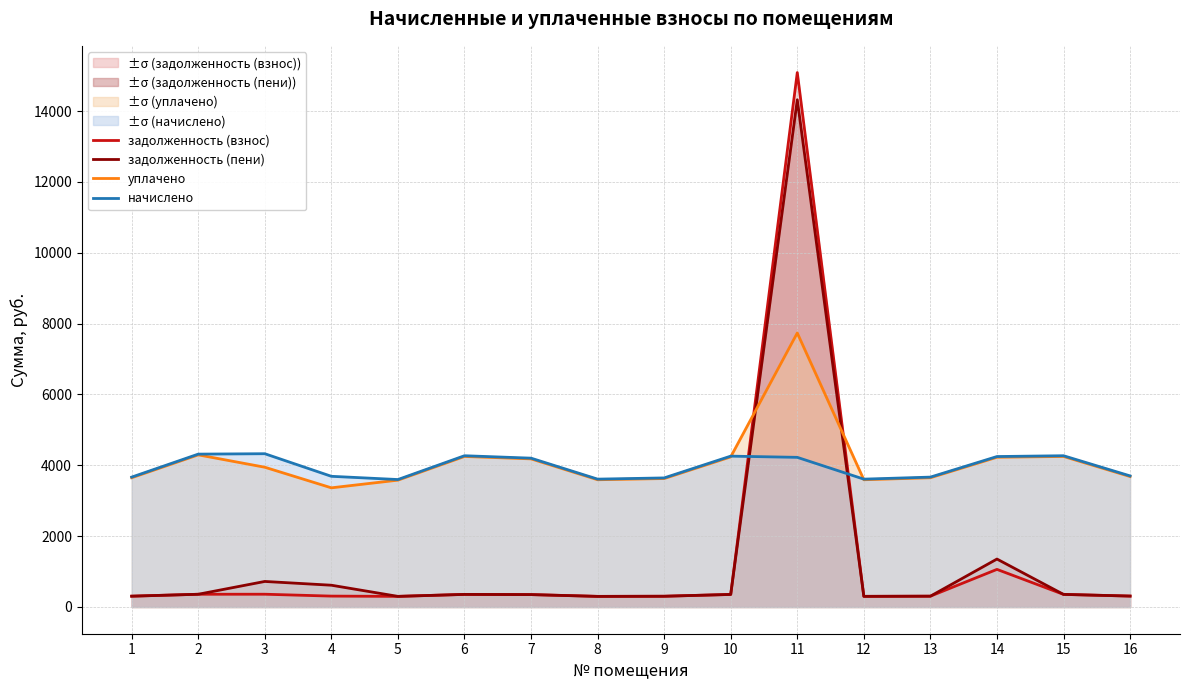

The value of уплачено at 3 is 3945.9. True or false?

True